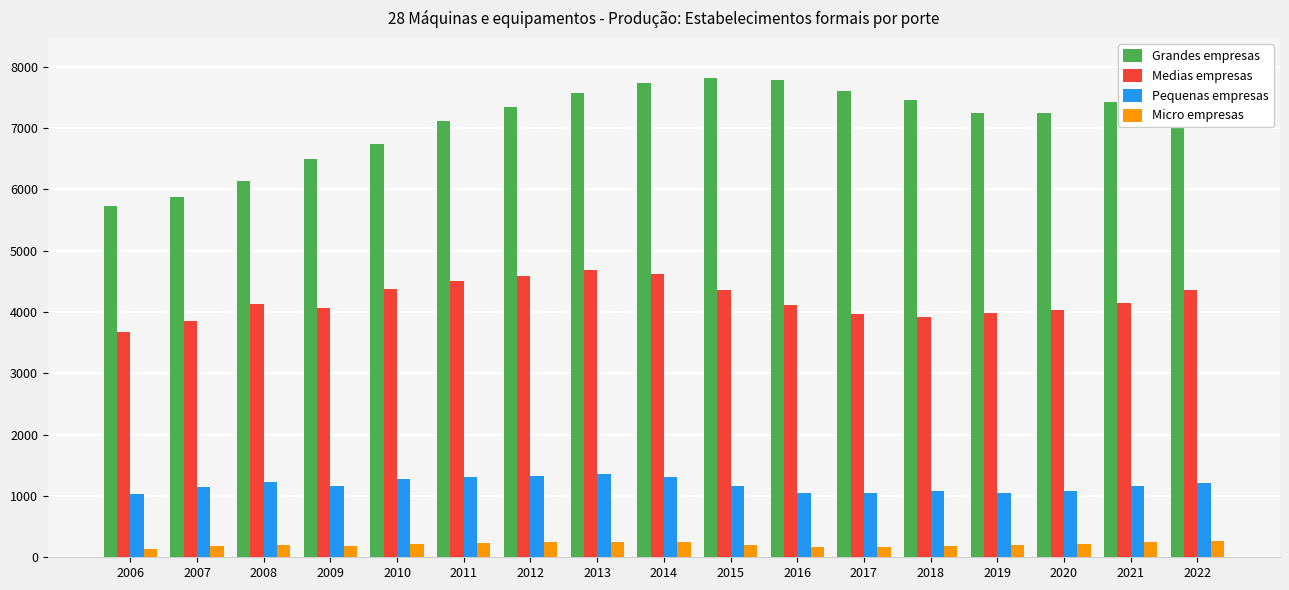

At 2009, list the series in order from largest to smallest.

Grandes empresas, Medias empresas, Pequenas empresas, Micro empresas